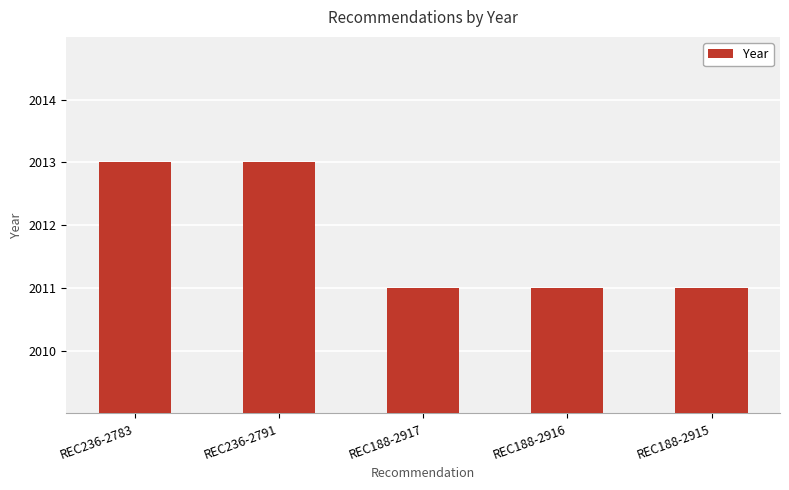

What is the maximum value shown in the chart?

2013